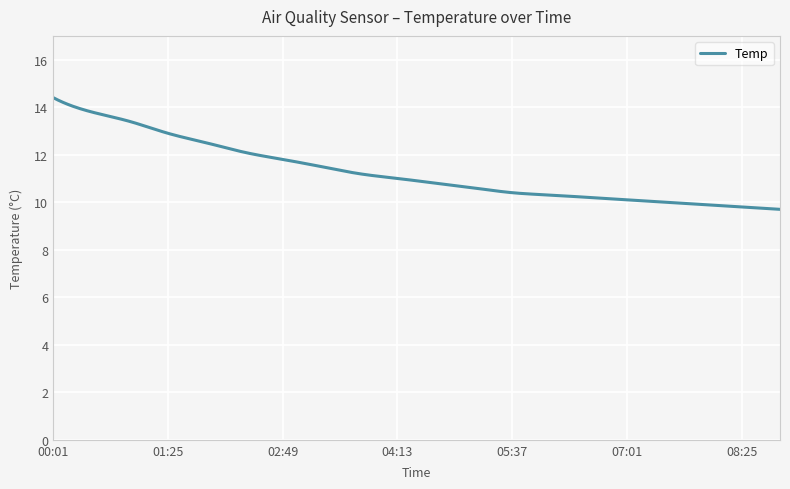

What is the greatest value displayed?

14.4